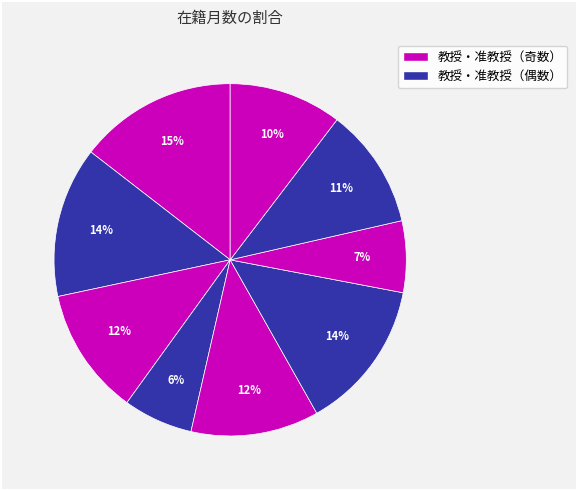

Rank the categories by value from highest to lowest.

石田 竜弘, 大髙 章, 佐々木 卓也, 坂根 亜由子, 片桐 豊雅, 南川 典昭, 吉丸 哲郎, 松下 洋輔, 小暮 健太朗